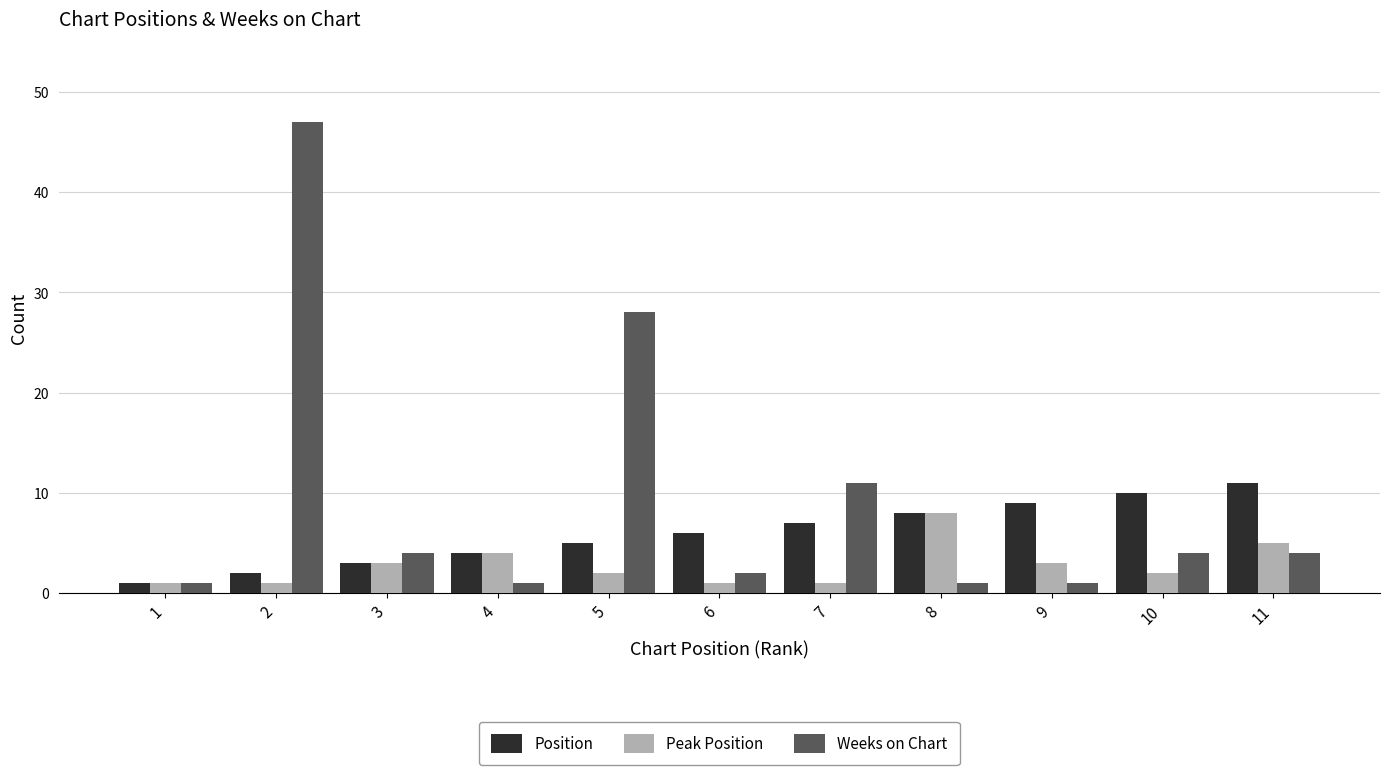

Which series has the largest range (max minus min)?

Weeks on Chart